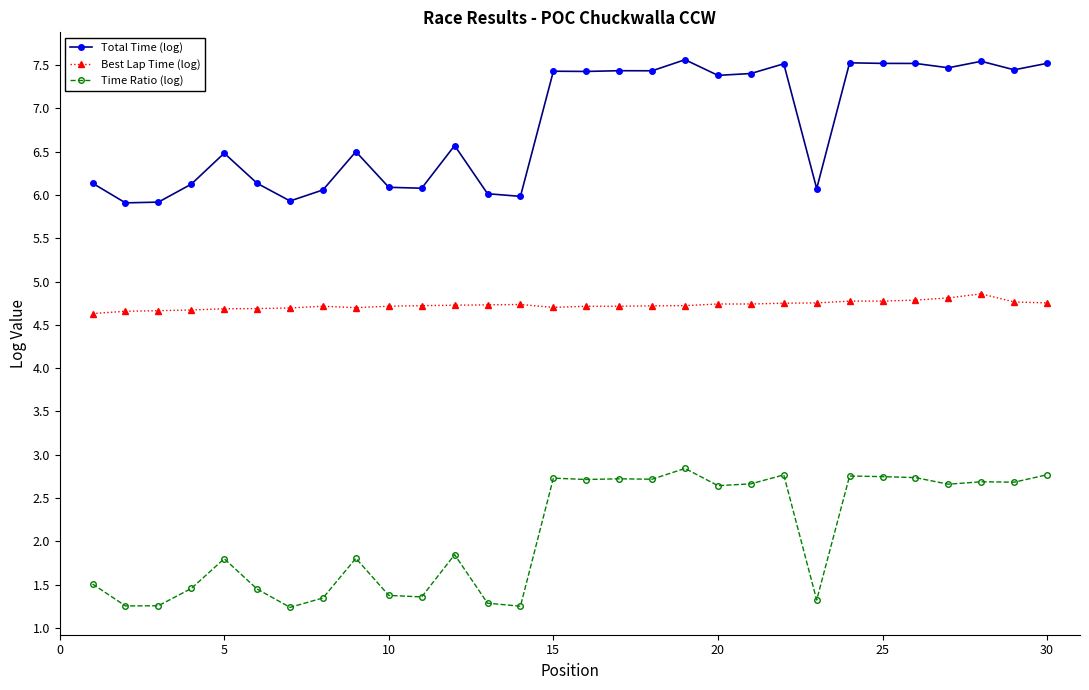

True or false: Best Lap Time (log) and Time Ratio (log) cross at least once.

False